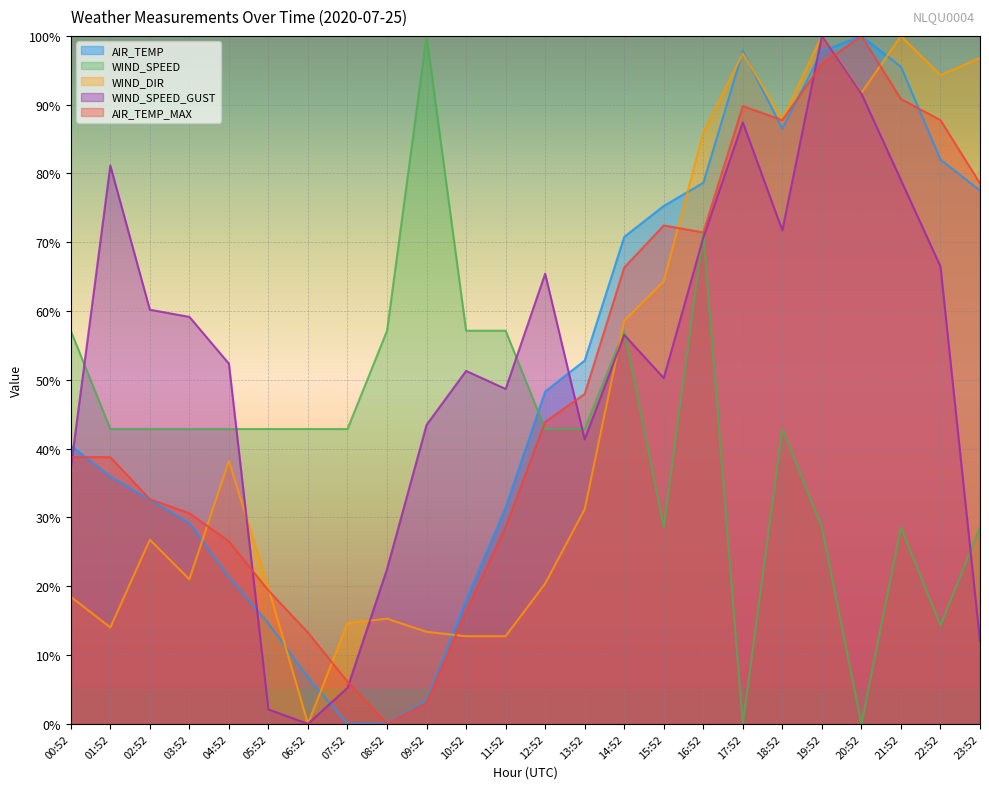

What is the greatest value displayed?

1.0